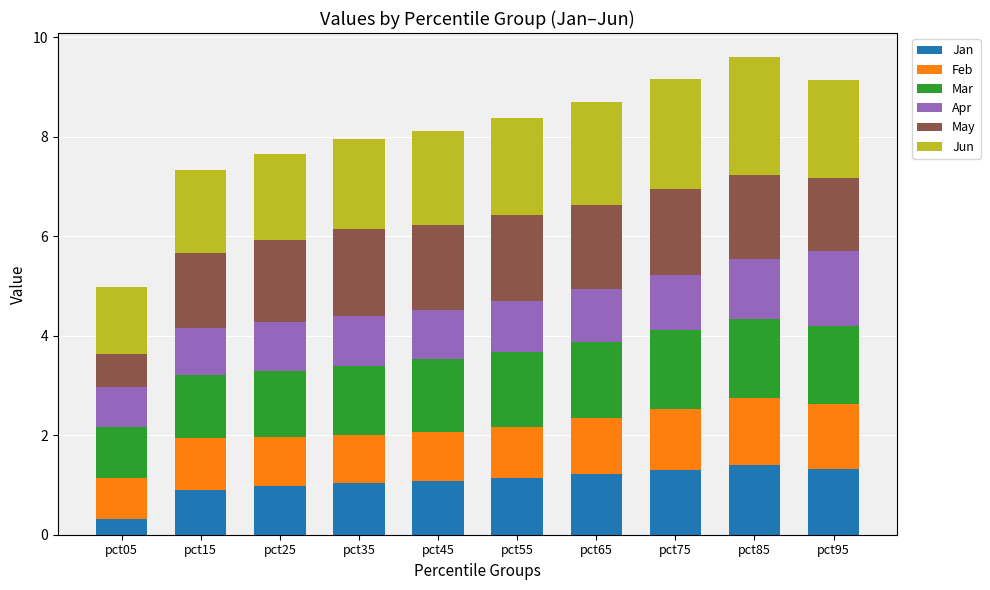

Count the number of categories in the chart.

10